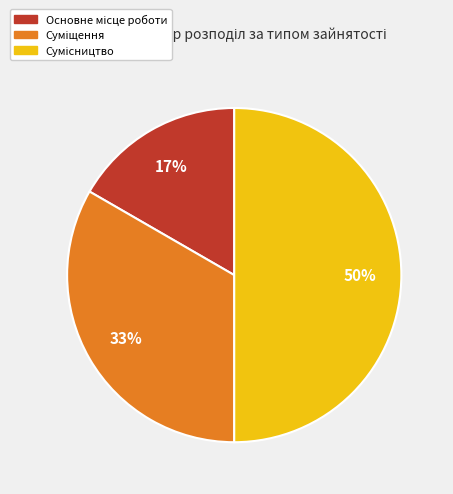

To the nearest percent, what is the difference between the largest and smallest slice percentages?

33%